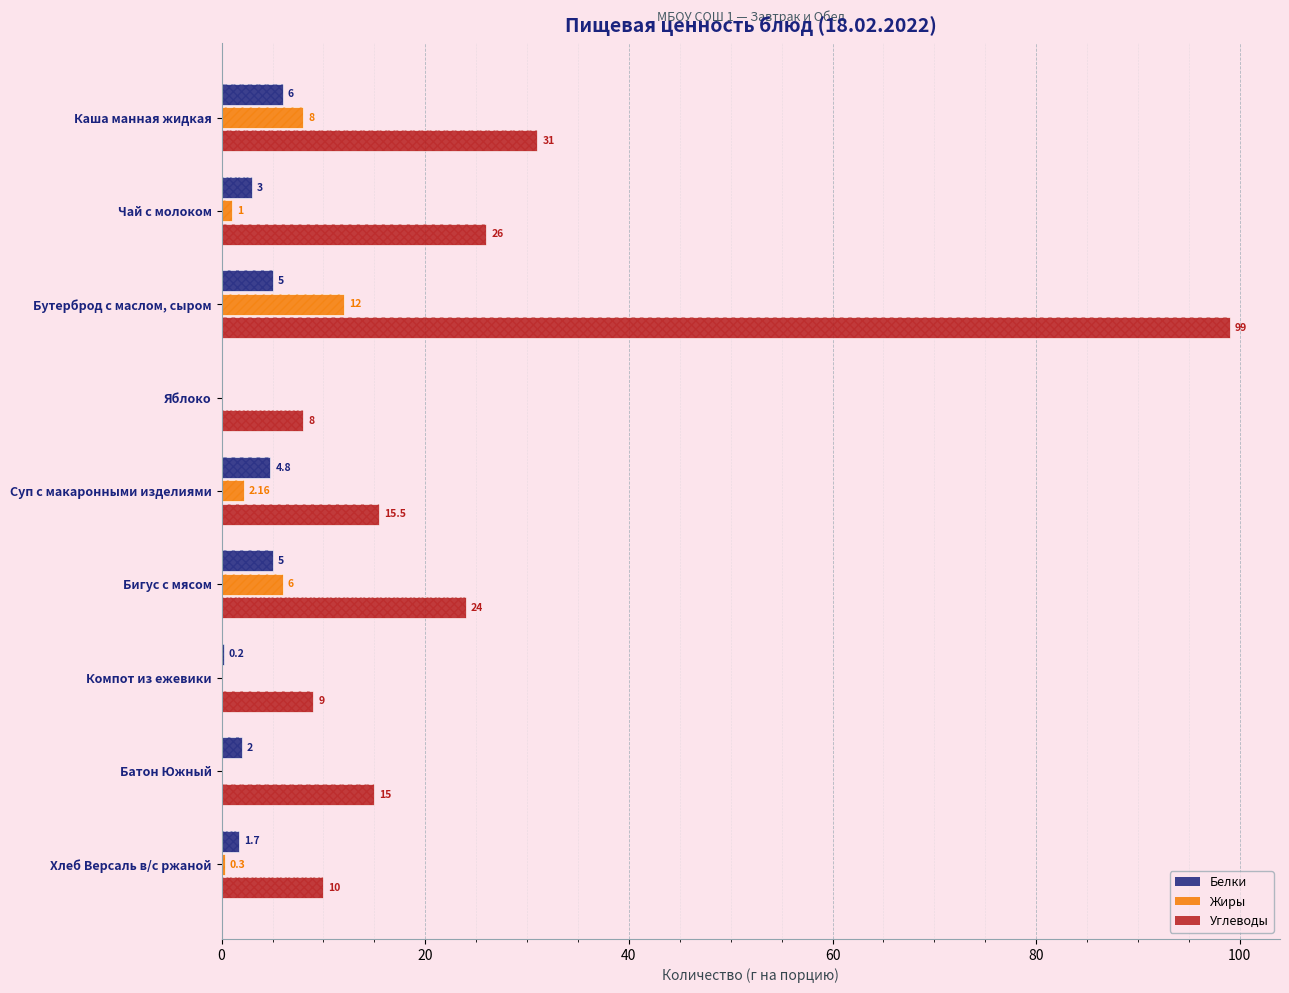

What is the difference between the maximum and minimum values in the Белки series?

6.0